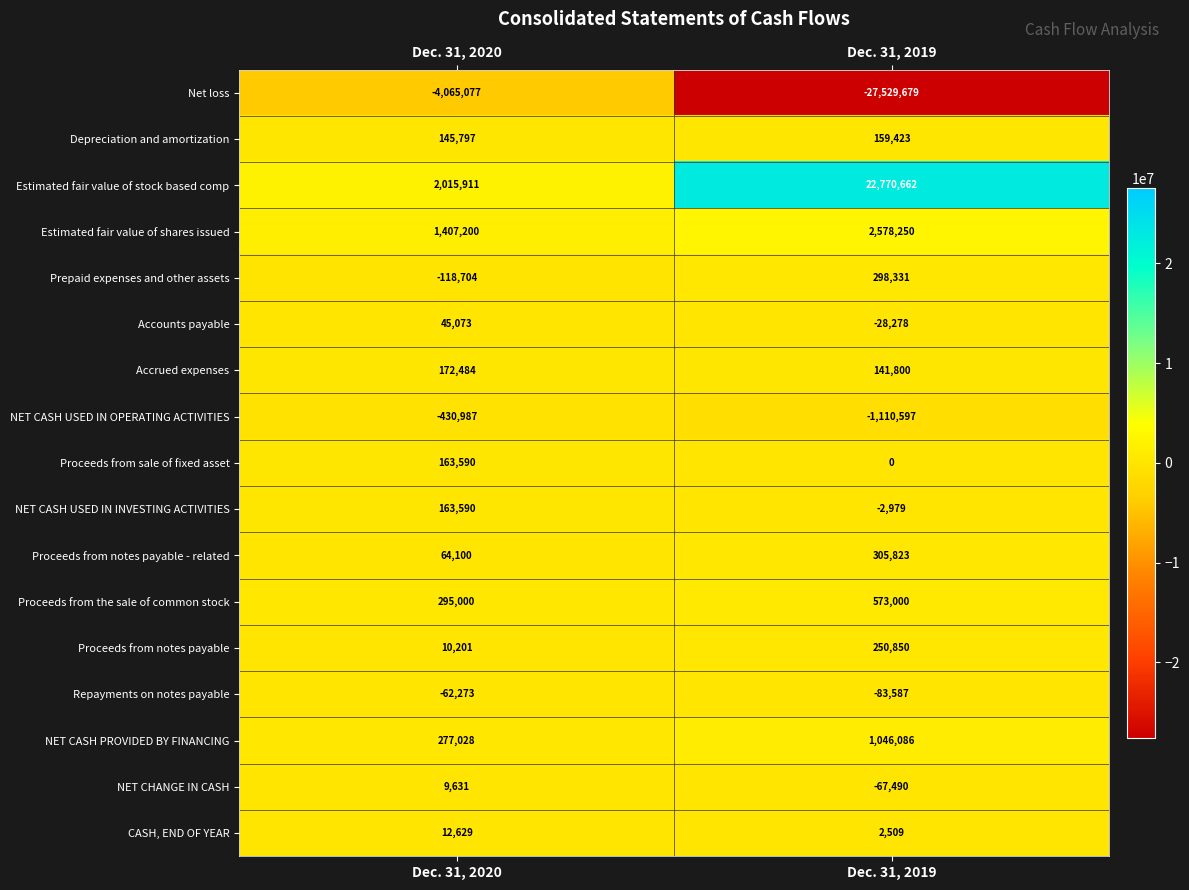

The Accounts payable series shows 64607 at Dec. 31, 2020. True or false?

False